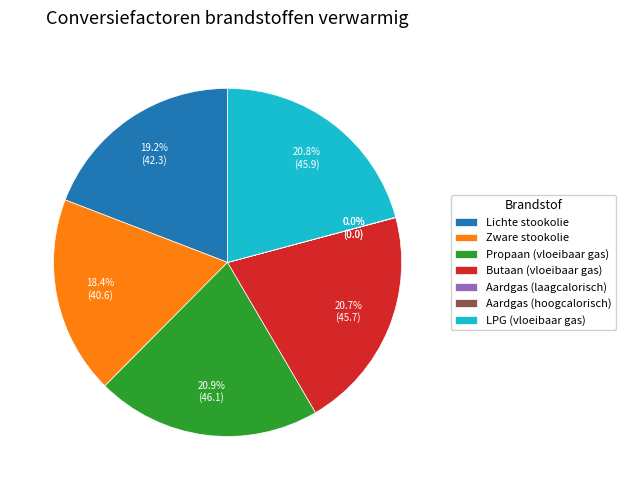

What percentage is the Lichte stookolie slice, to the nearest percent?

19%